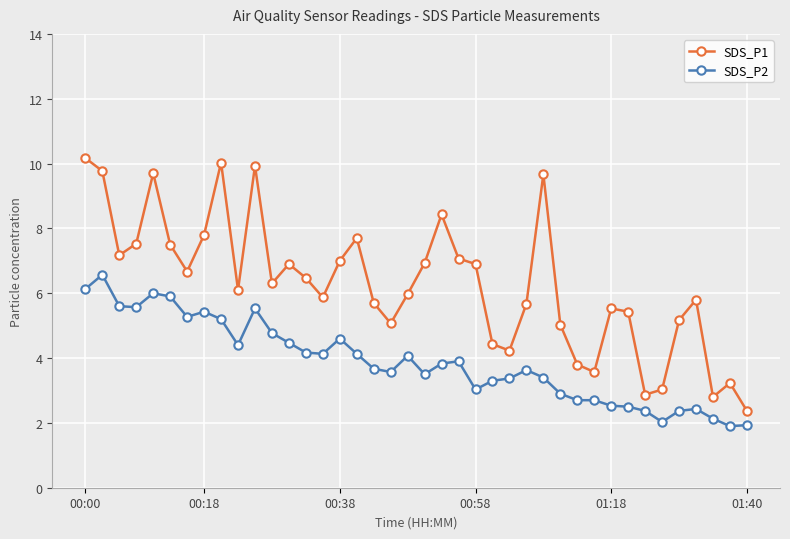

Which series has the widest spread of values?

SDS_P1